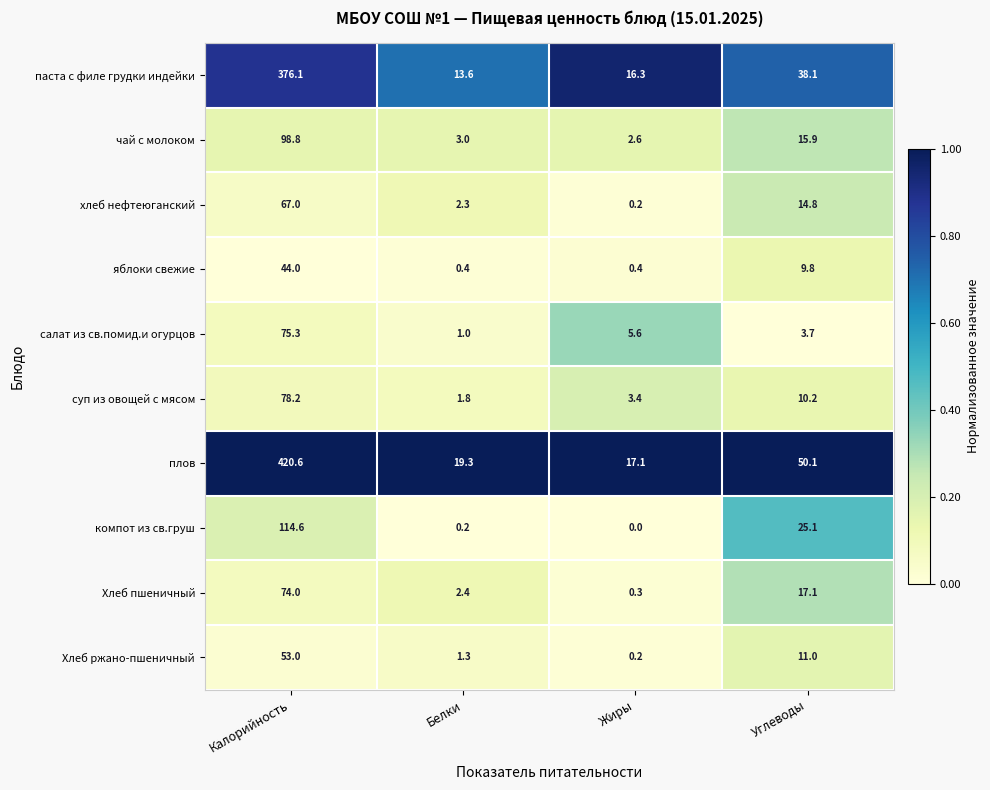

What is the difference between the хлеб нефтеюганский values at Углеводы and Жиры?

14.6